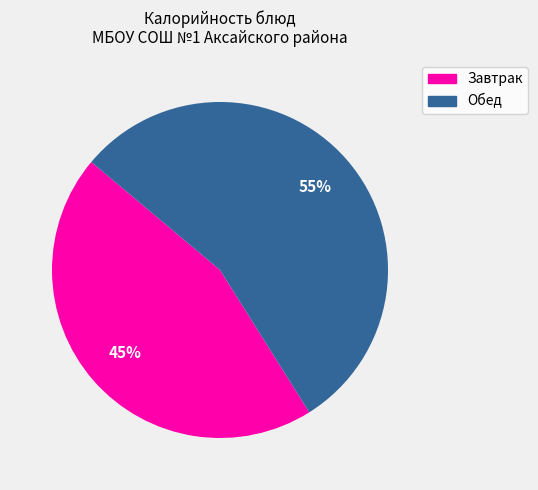

To the nearest percent, what is the difference between the largest and smallest slice percentages?

10%